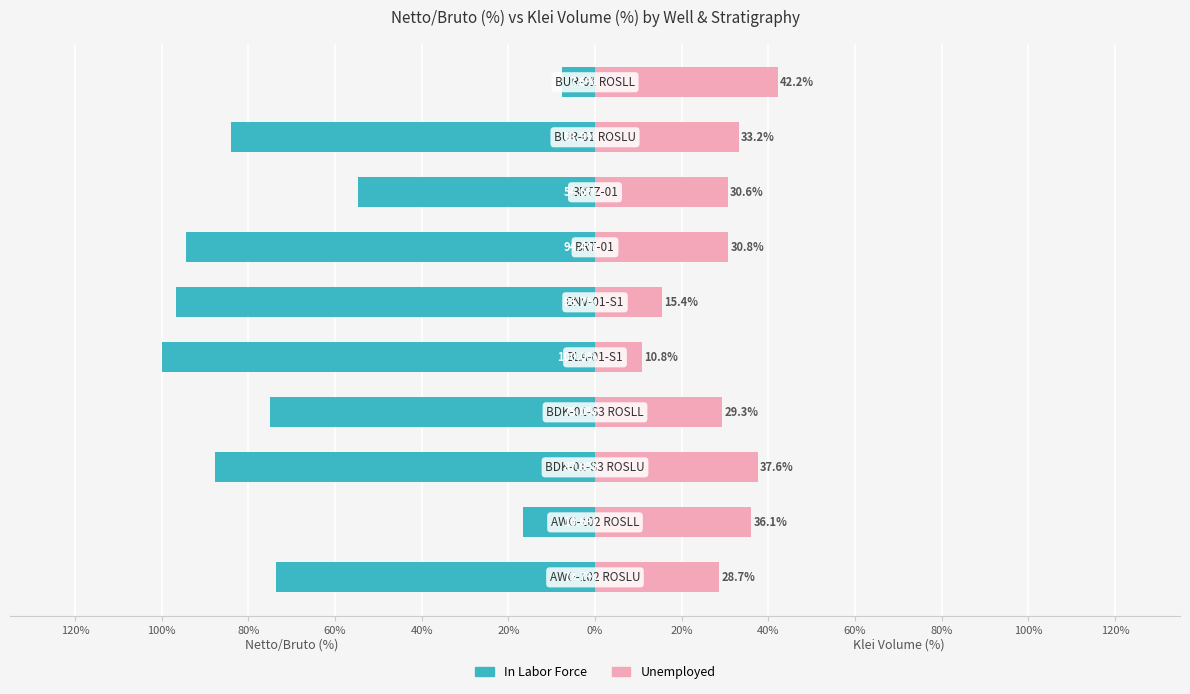

The value of Unemployed at 0% is 30.8. True or false?

True